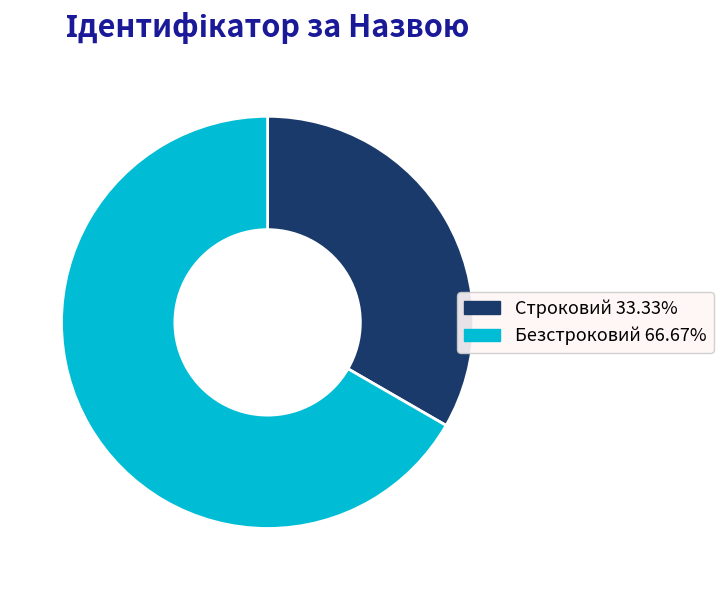

Do Безстроковий and Строковий together represent more than half of the pie?

Yes